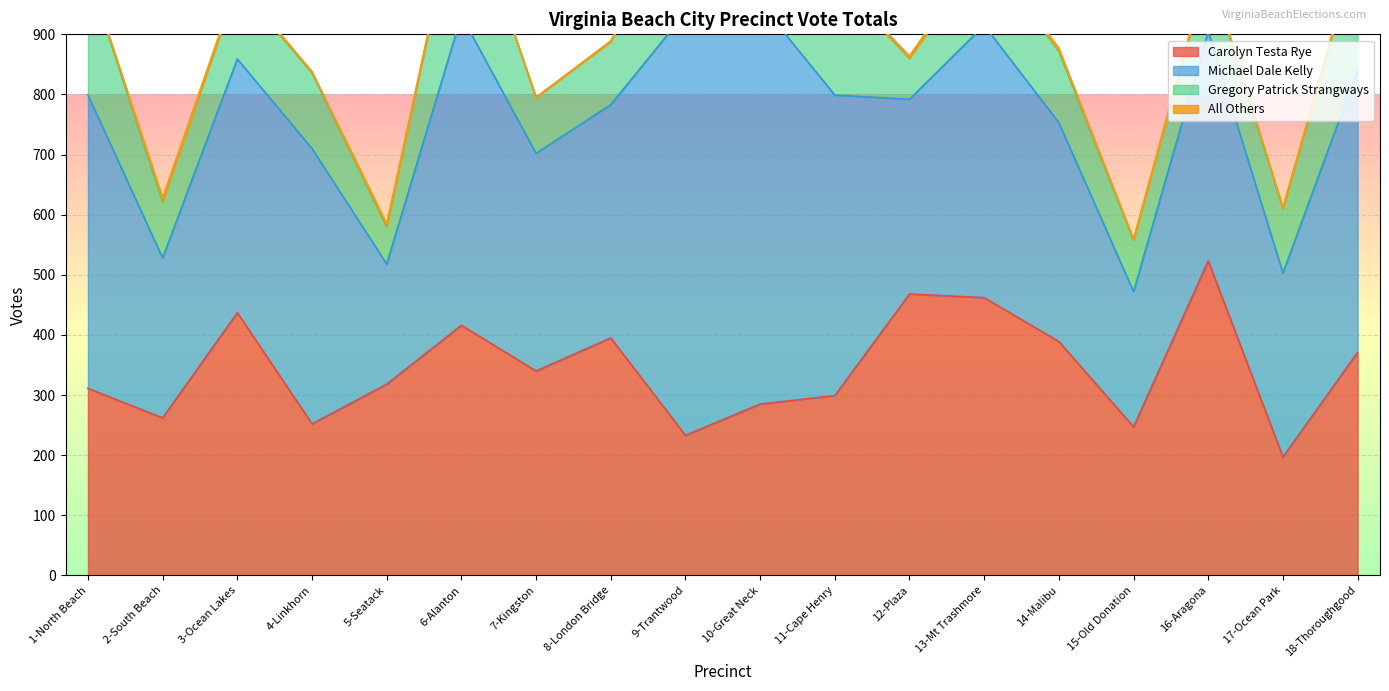

Is it true that All Others equals 3 at 1-North Beach?

False